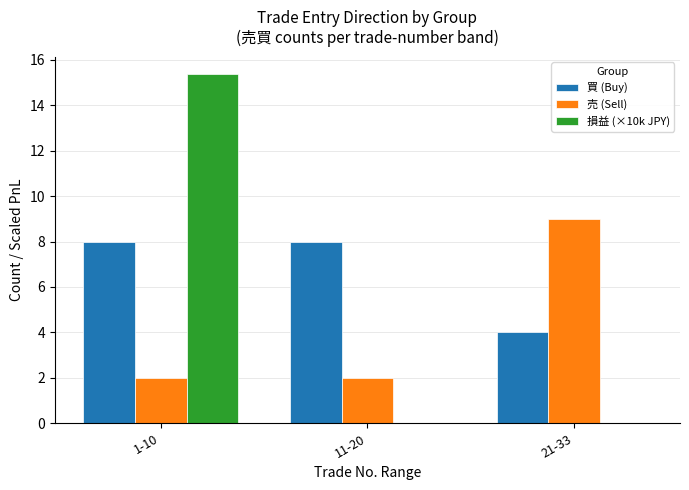

What is the sum of all 買 (Buy) values?

20.0